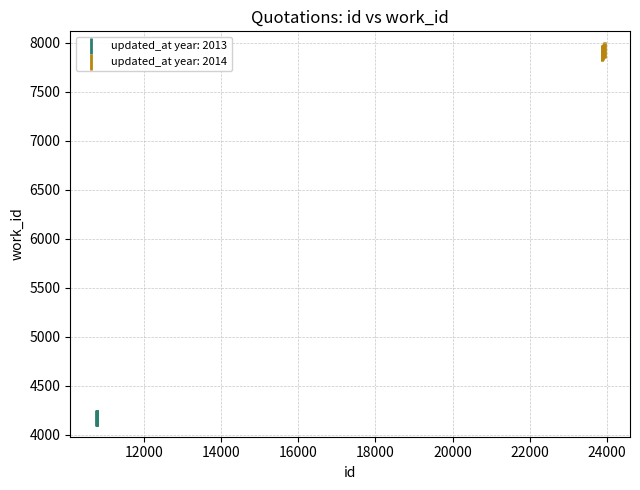

Which series reaches the minimum Y coordinate?

updated_at year: 2013